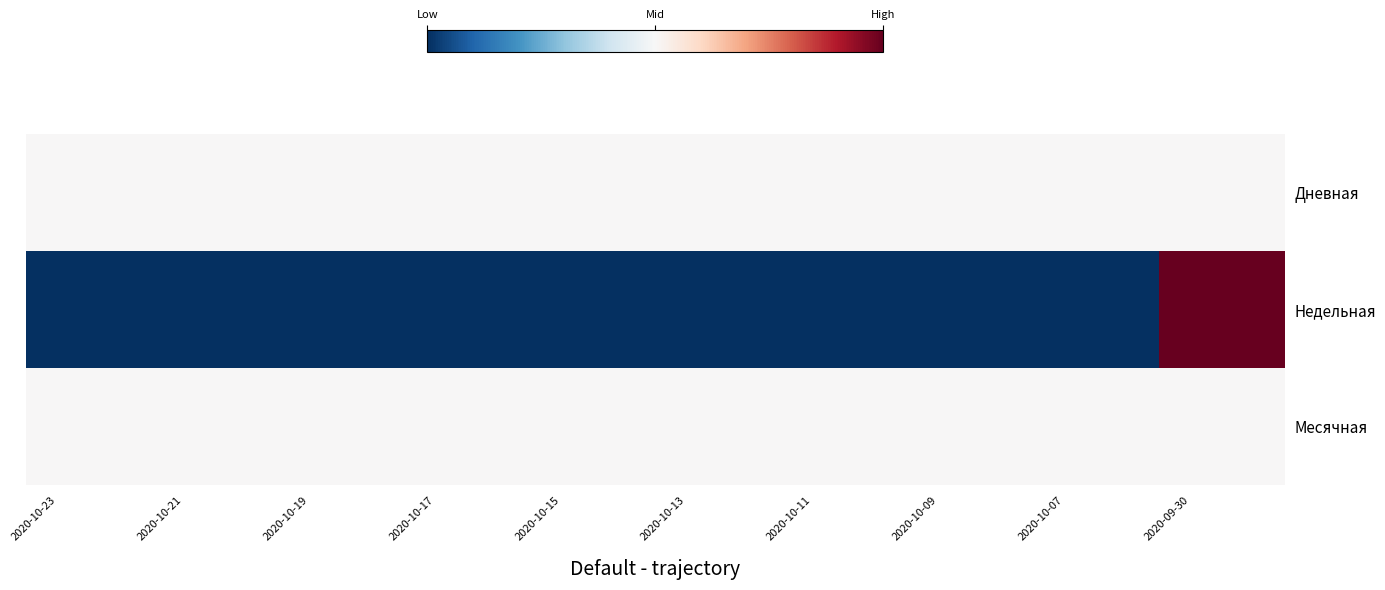

At how many categories does at least one series exceed 0?

2